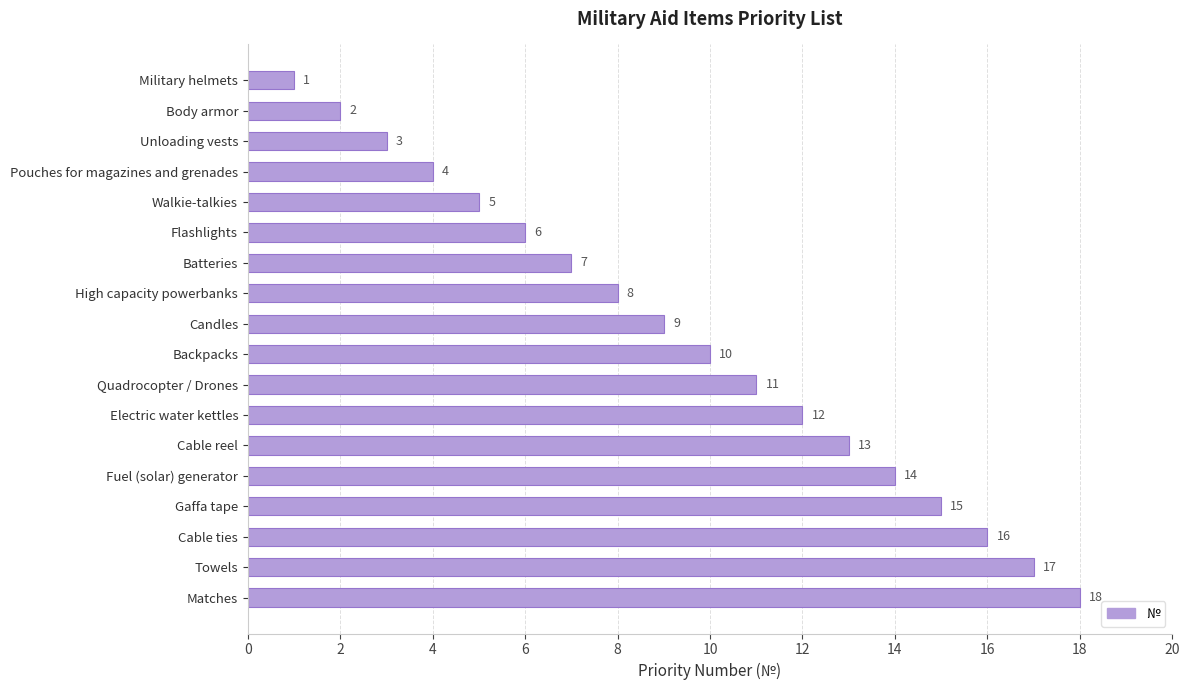

Is it true that the value at Candles is 9?

True